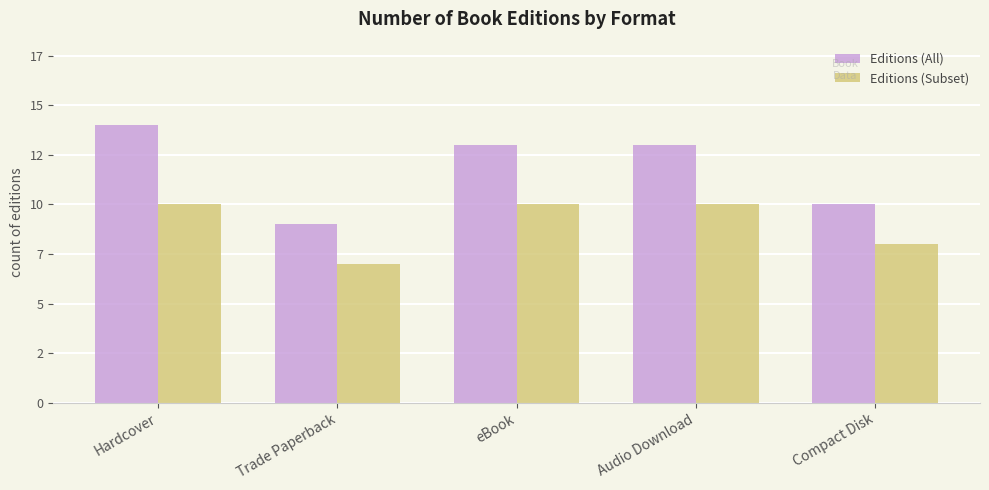

True or false: Editions (All) has a value of 9 at eBook.

False